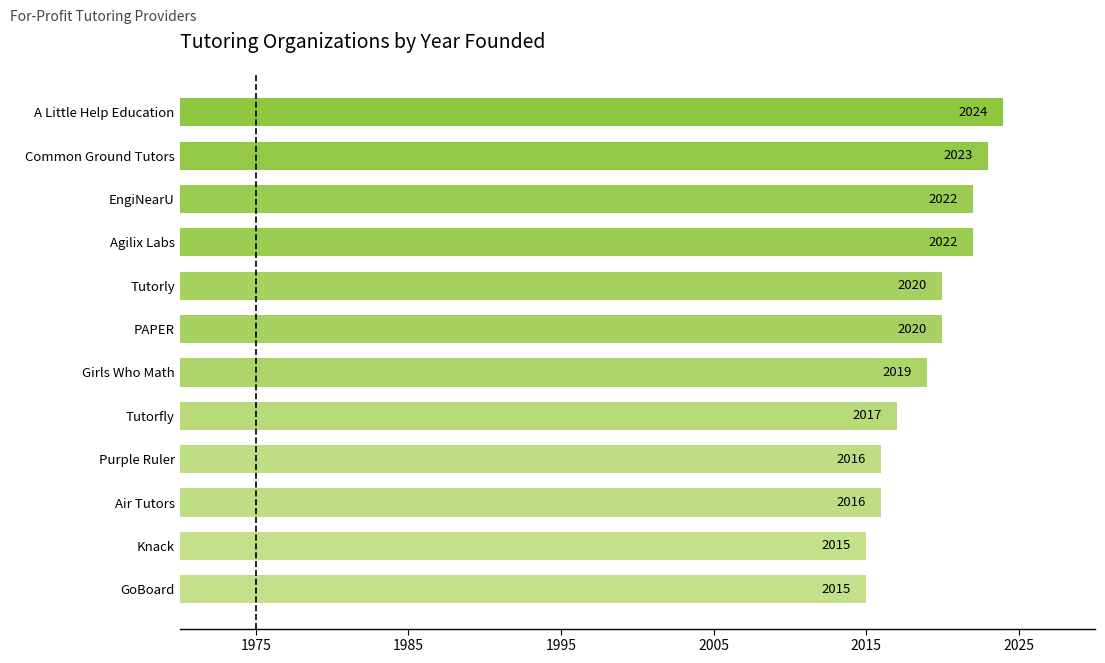

How many data points does each series have?

12